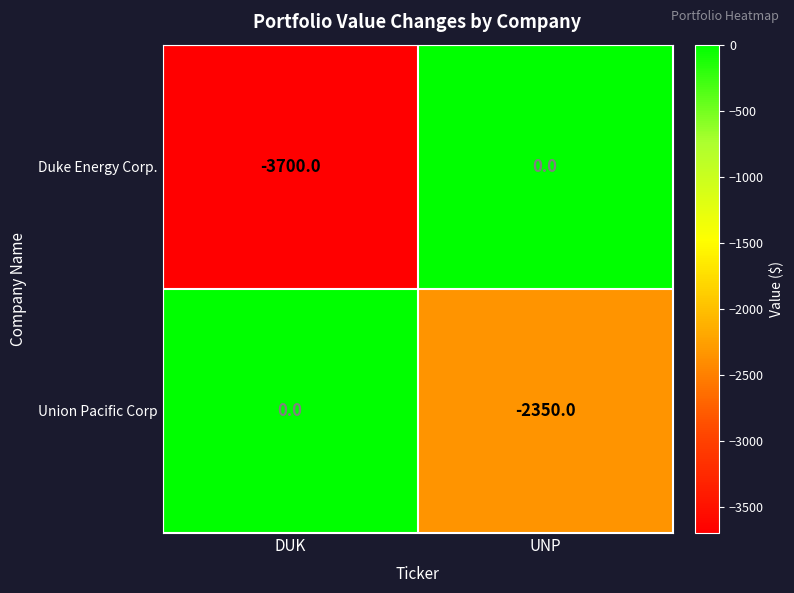

Rank the series at DUK from lowest to highest value.

Duke Energy Corp., Union Pacific Corp